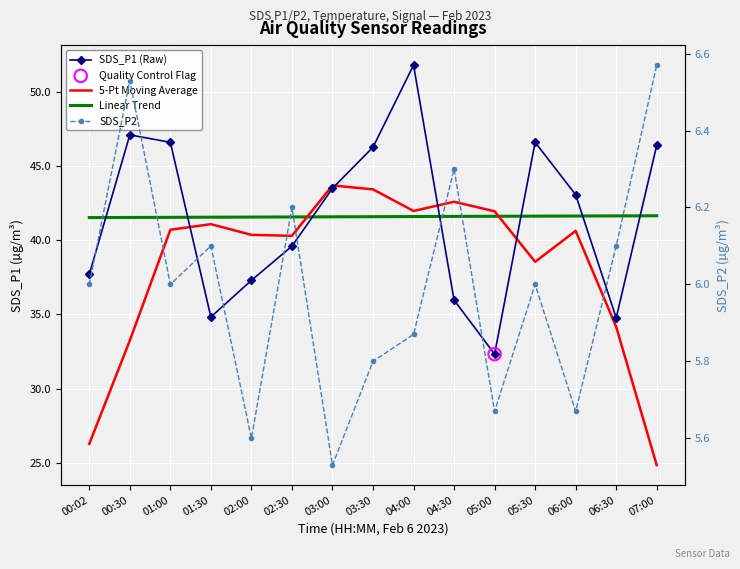

Which series has the largest Y range (max minus min)?

SDS_P1 (Raw)